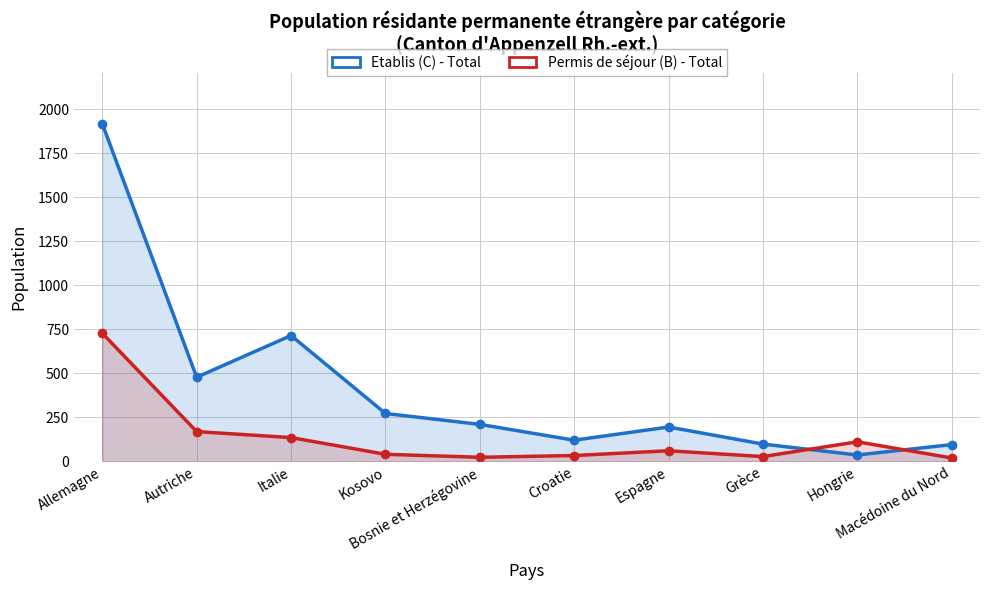

Rank the series by their average value, from lowest to highest.

Permis de séjour (B) - Total, Etablis (C) - Total